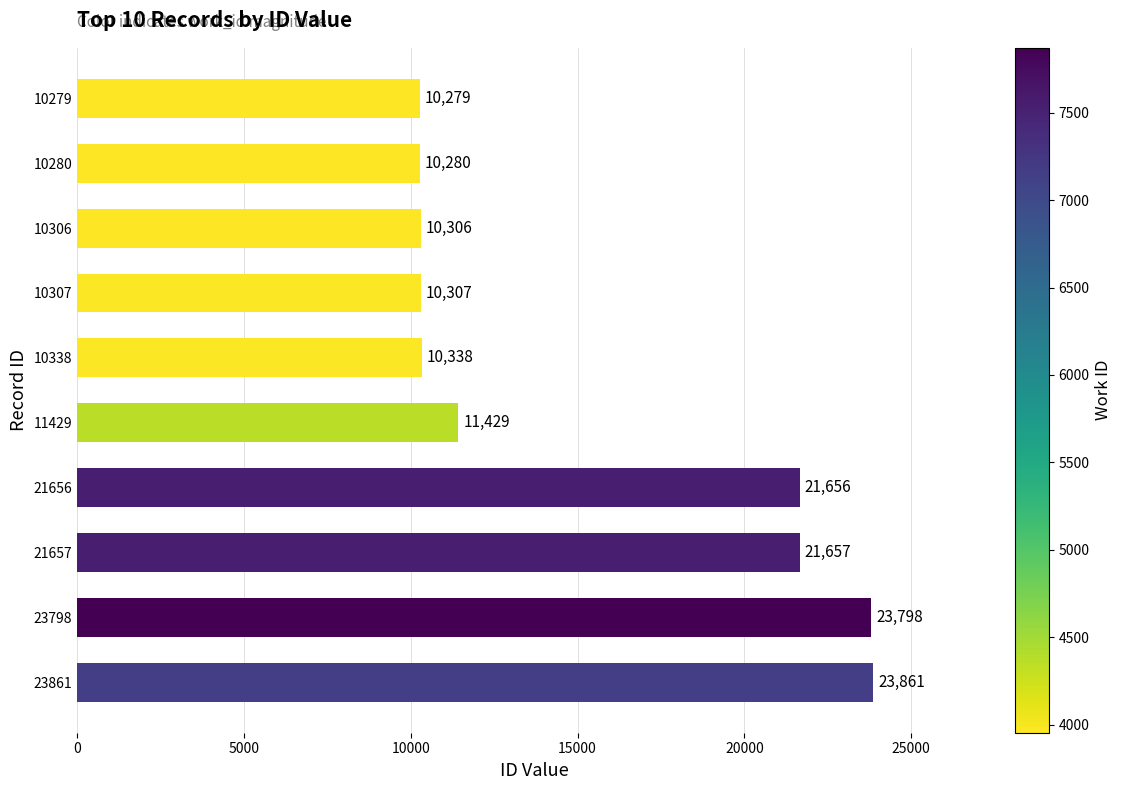

What is the difference between the values at 21656 and 10280?

11376